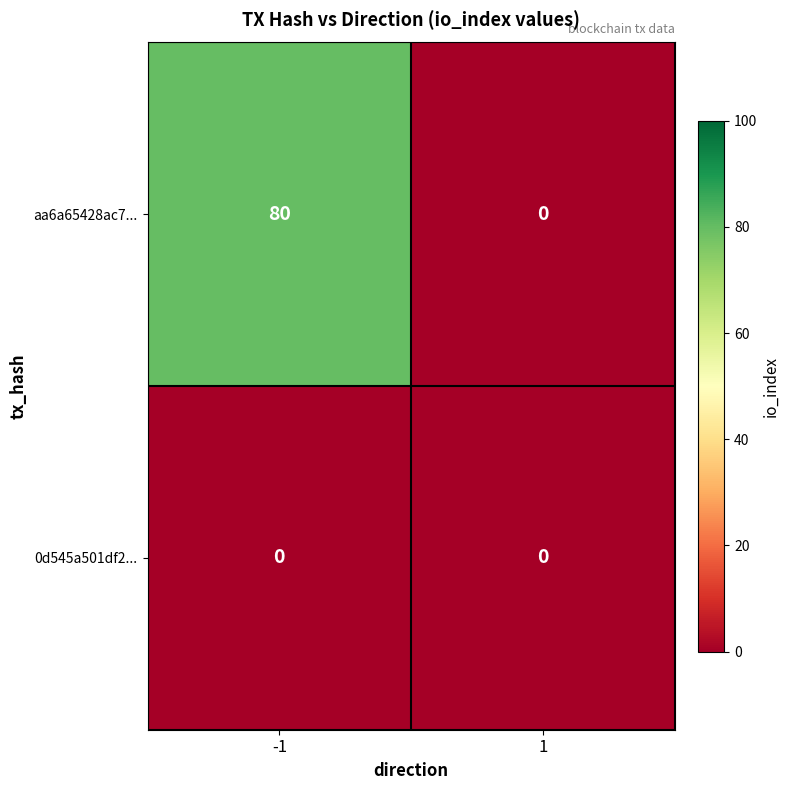

At -1, list the series in order from smallest to largest.

0d545a501df2..., aa6a65428ac7...